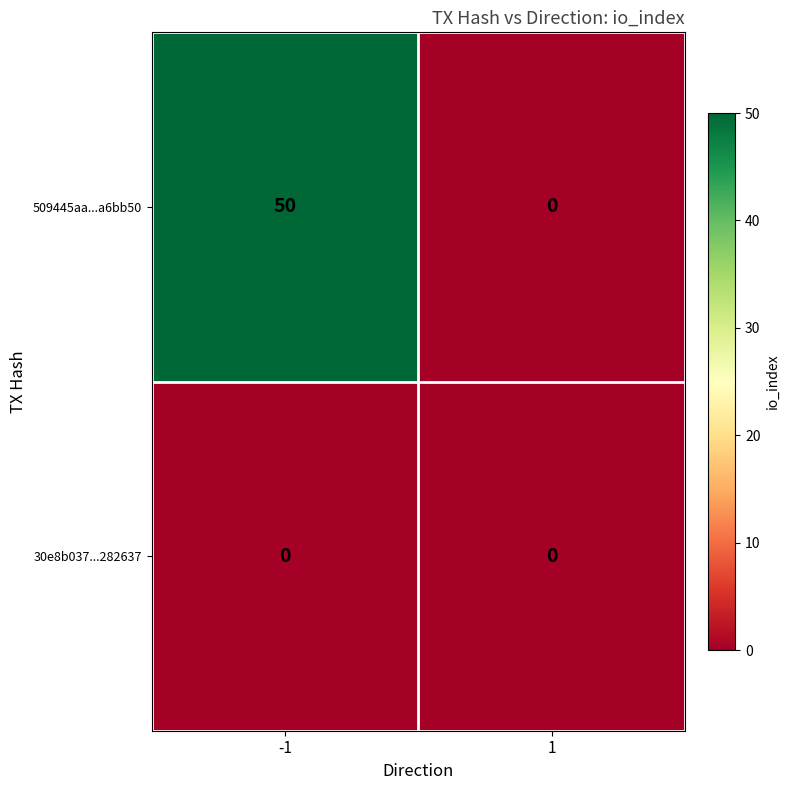

Which series changed the most between -1 and 1?

509445aa...a6bb50